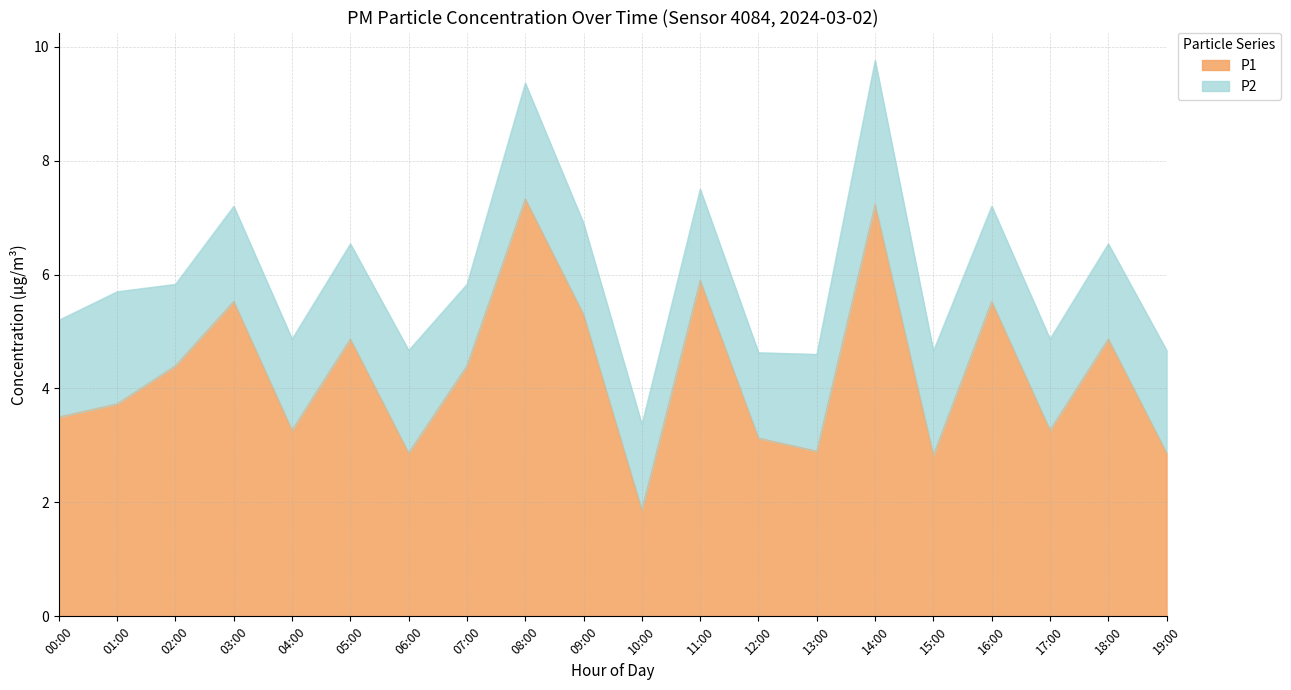

How many data points are above 4?

10